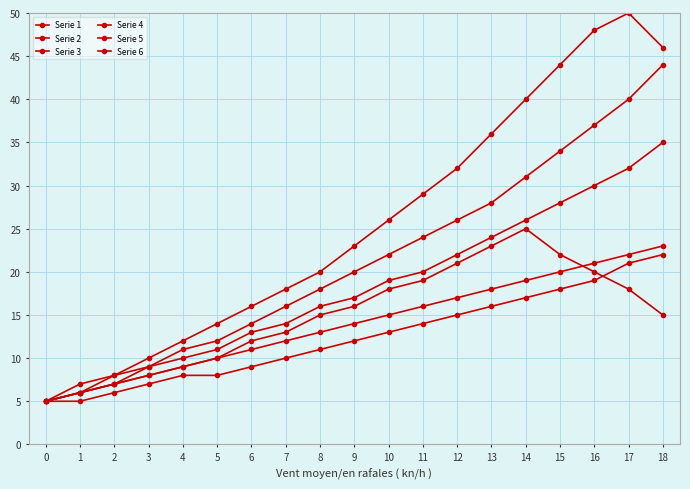

How many interior local peaks does the Serie 5 series have?

1